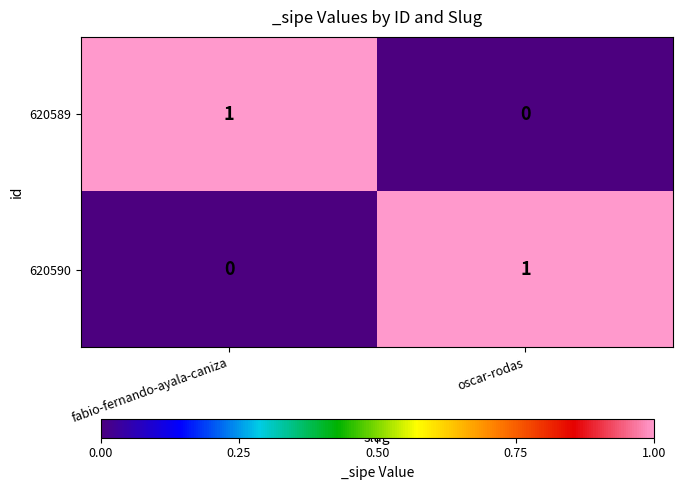

Reading left to right, list all the values displayed in this chart.

620589: fabio-fernando-ayala-caniza=1	oscar-rodas=0
620590: fabio-fernando-ayala-caniza=0	oscar-rodas=1